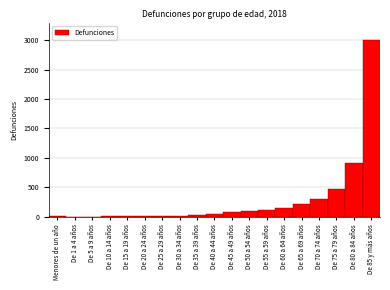

Where is the data nearest to the value 1502?

De 80 a 84 años